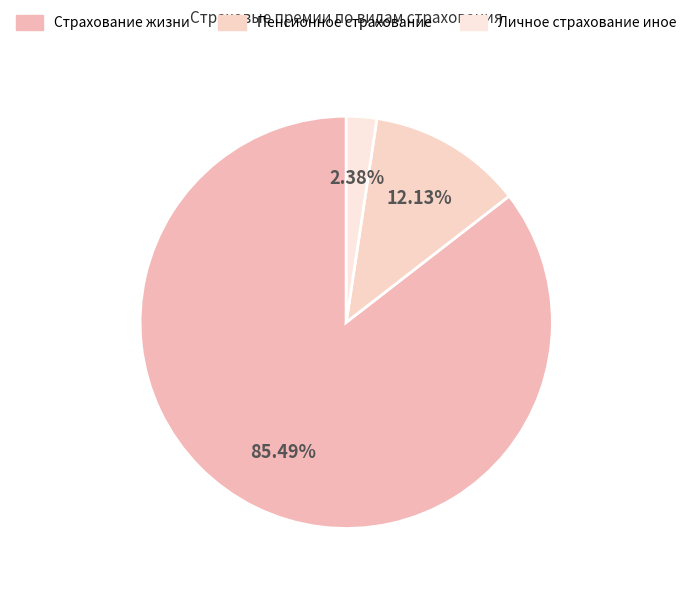

How many segments does this pie chart have?

3